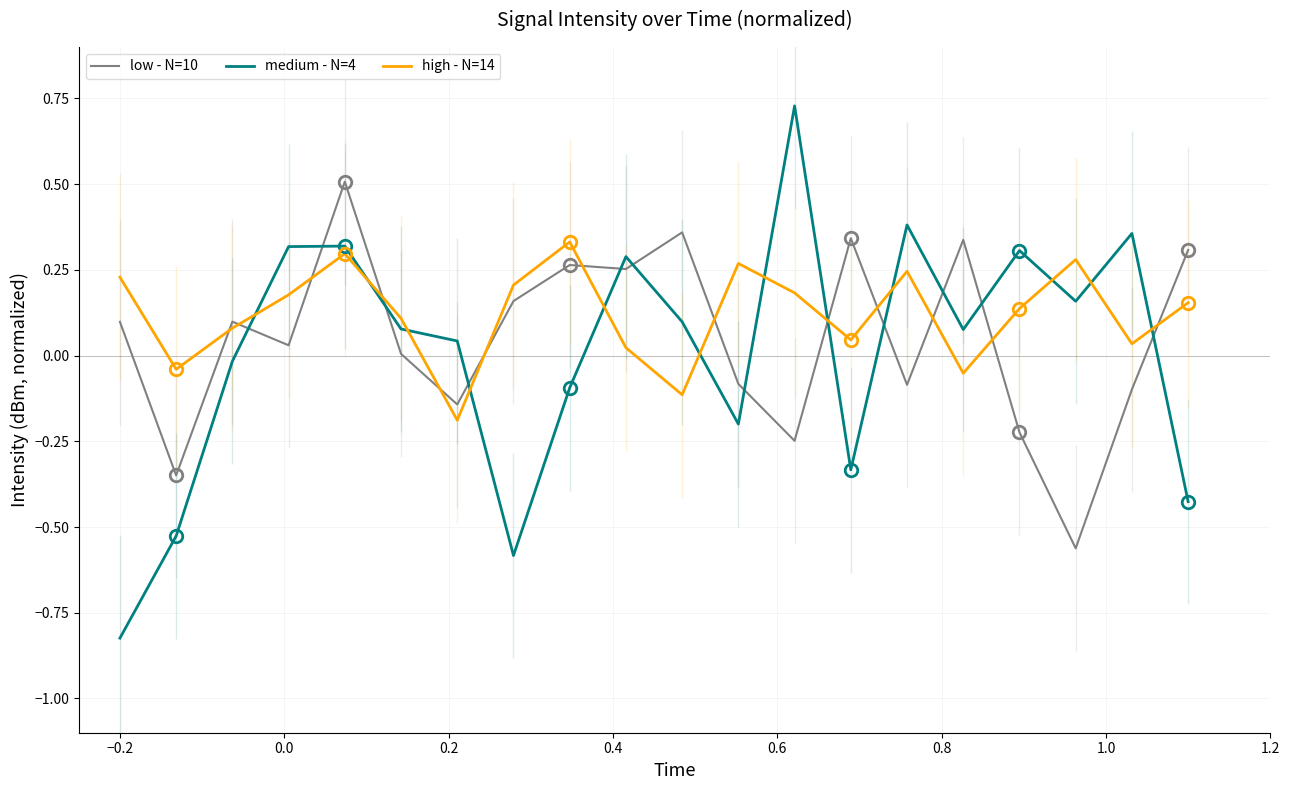

Which series ends up on top after the final intersection of low - N=10 and medium - N=4?

low - N=10